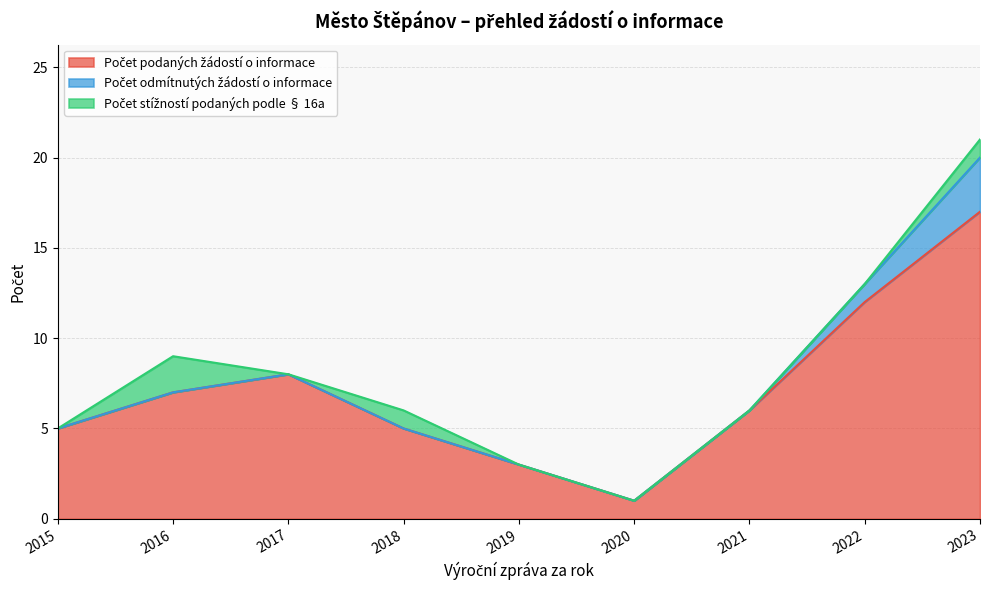

Rank the categories by Počet odmítnutých žádostí o informace value from highest to lowest.

2023, 2022, 2015, 2016, 2017, 2018, 2019, 2020, 2021